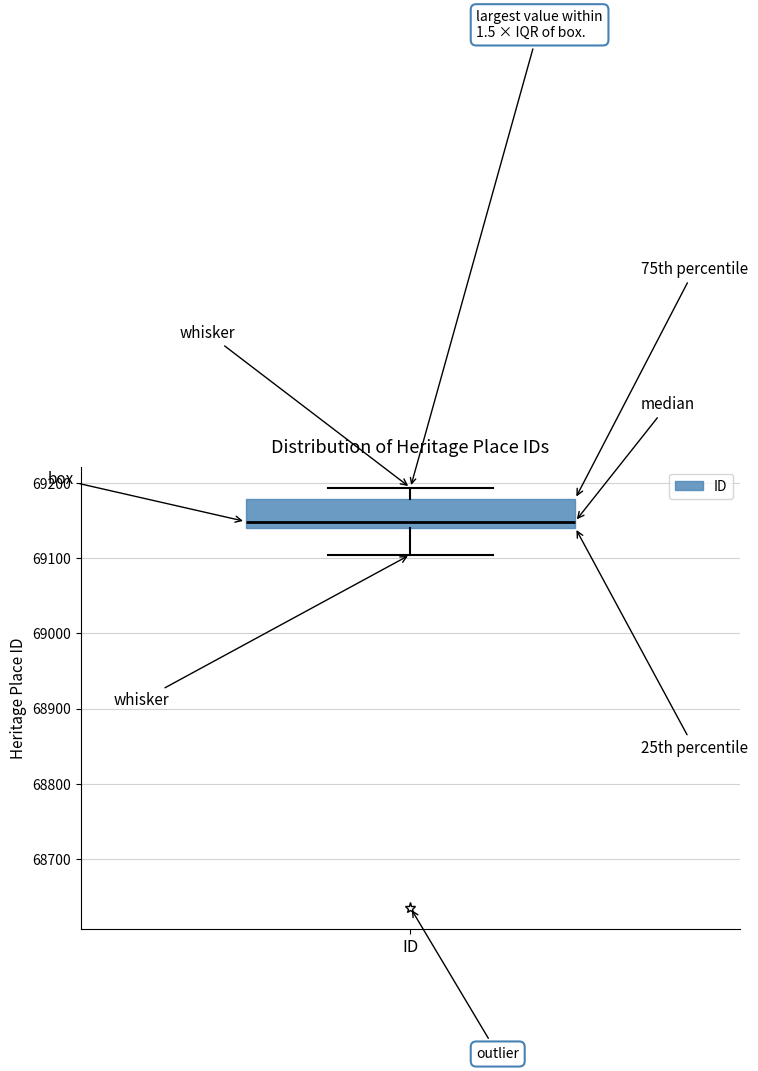

Read this box plot against the y-axis: the position of the median line, the range covered by the box, and the ends of both whiskers. The values are not printed on the chart, so give them approximately, as read against the axis.

median 69150, box 69140 to 69180, whiskers 69110 to 69190